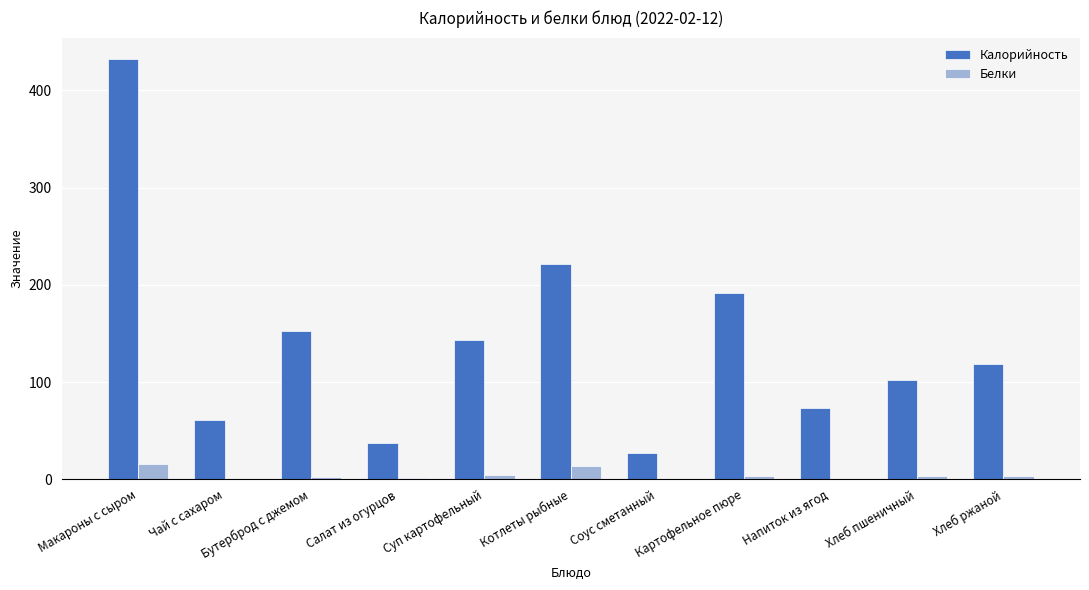

What is the sum of all Белки values?

51.3